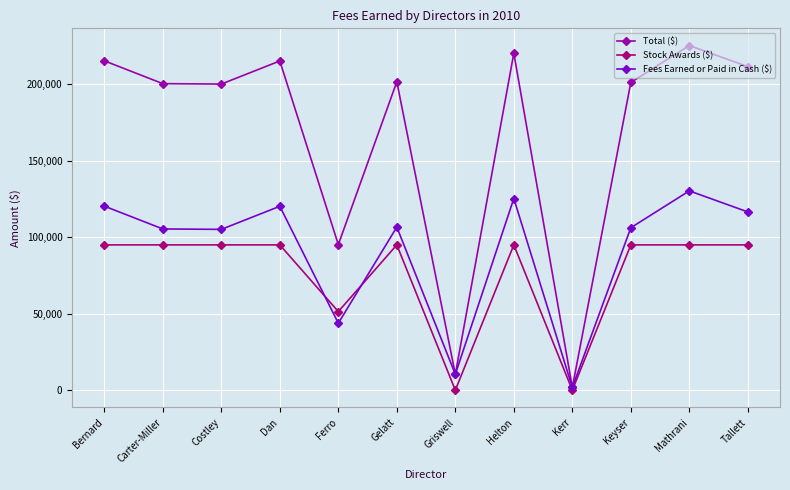

True or false: Total ($) has a value of 303101 at Gelatt.

False